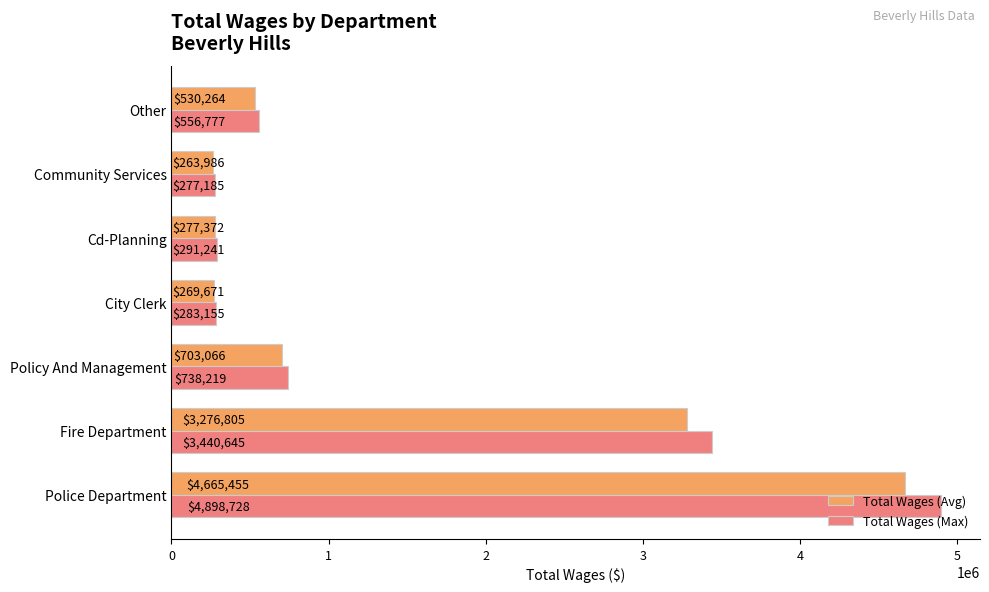

Which series changed the most between Police Department and Policy And Management?

Total Wages (Max)